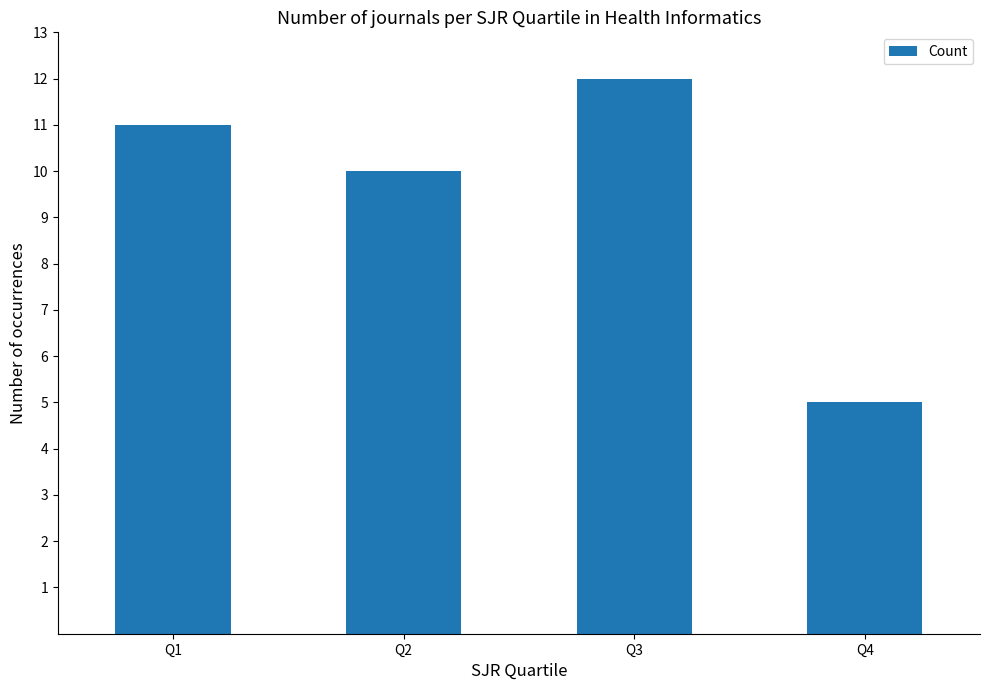

How many distinct data groups are displayed?

1